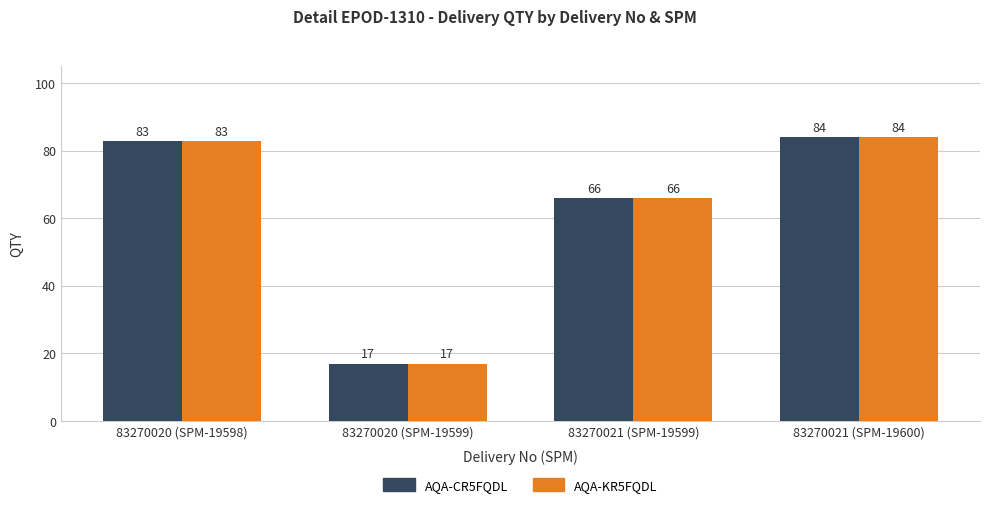

Does the chart contain stacked bars?

No